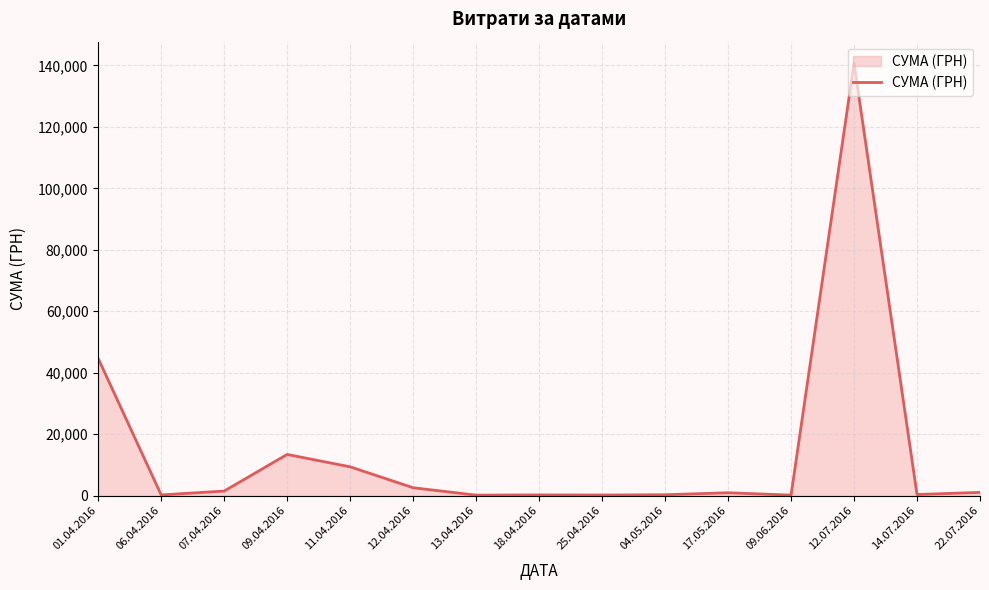

Read the value at 12.07.2016.

140706.2